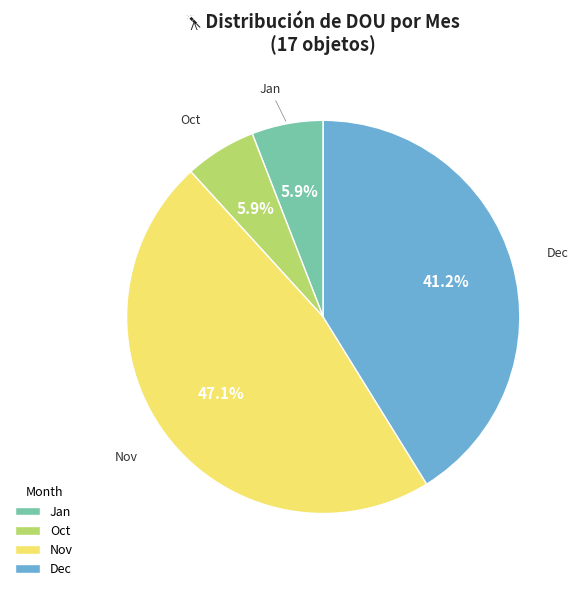

How many slices are in this pie chart?

4